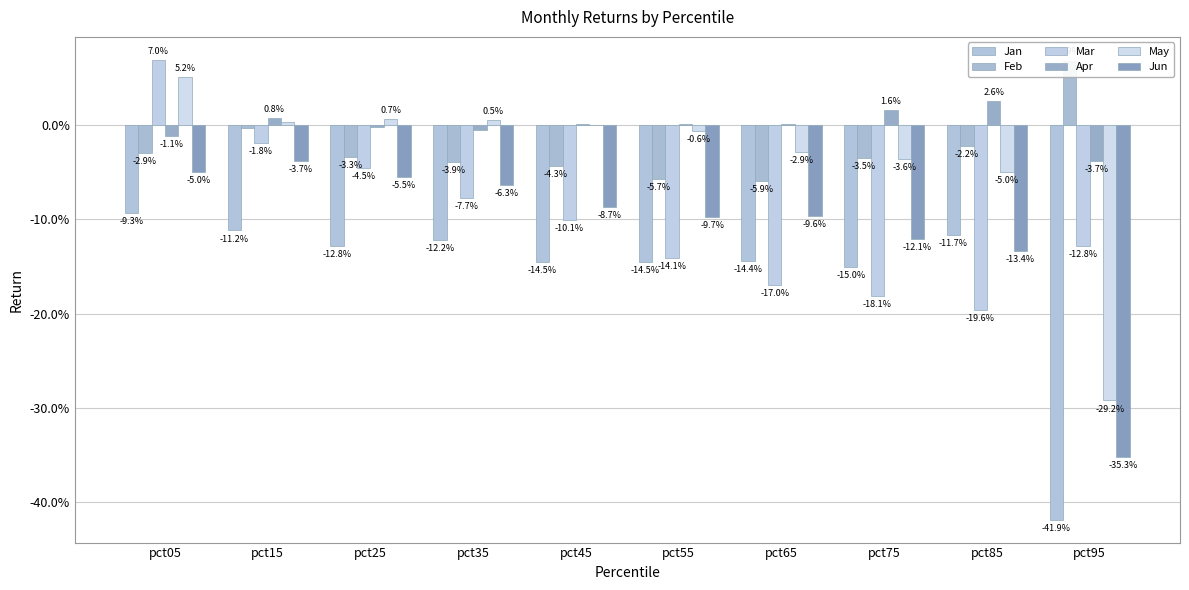

What is the sum of the Jan values at pct65 and pct45?

-0.3